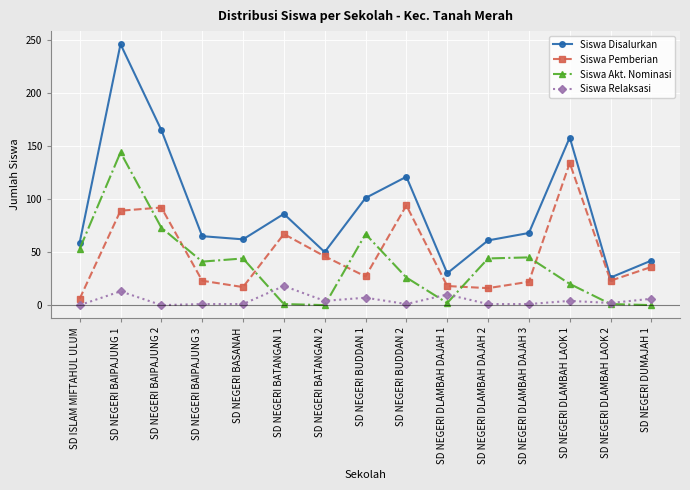

The value of Siswa Akt. Nominasi at SD NEGERI BAIPAJUNG 3 is 41. True or false?

True